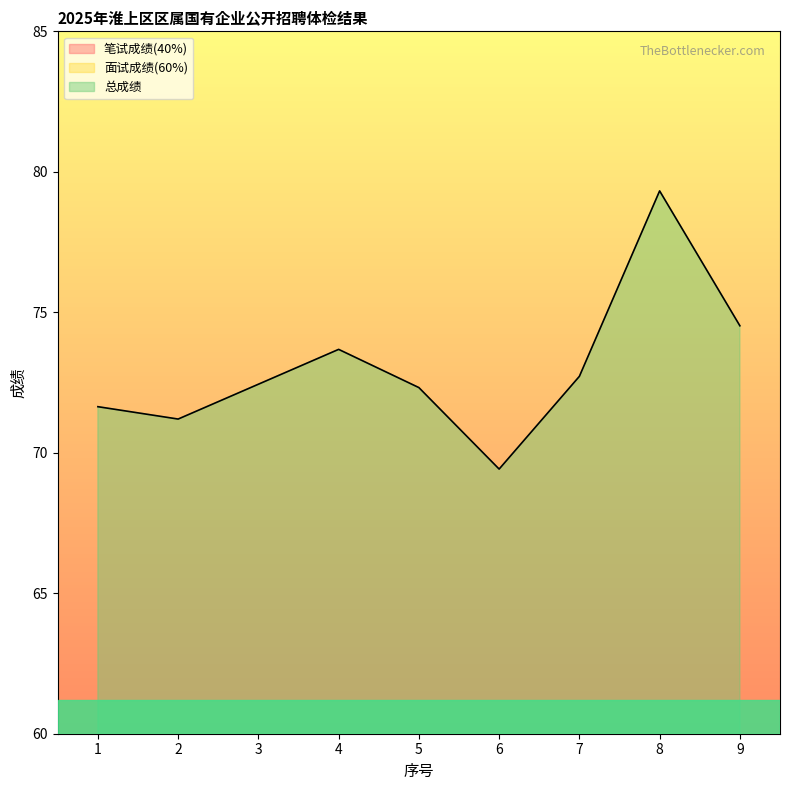

What are all the series names shown in the legend?

笔试成绩(40%), 面试成绩(60%), 总成绩